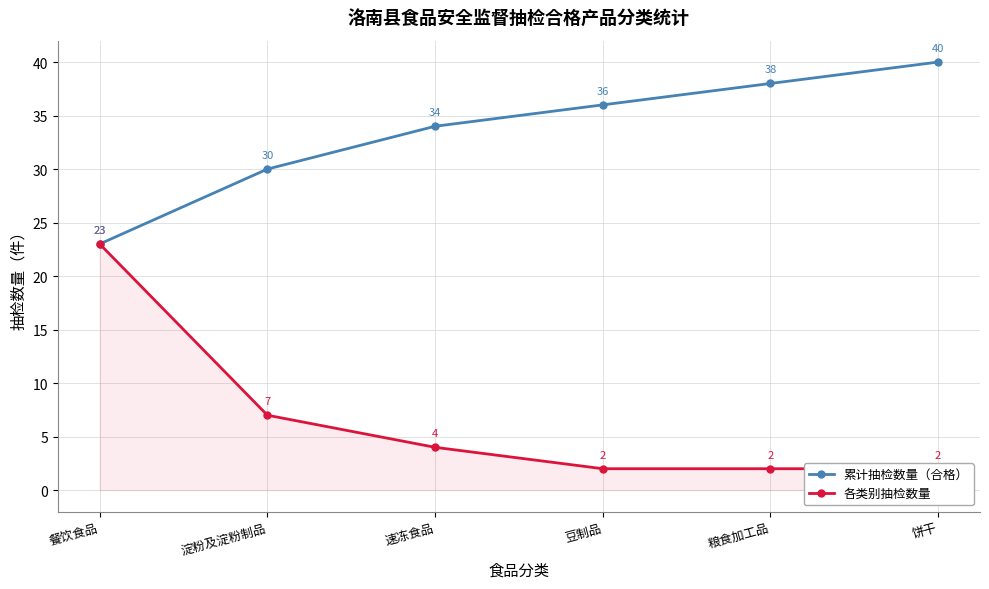

How many lines are shown in the chart?

2